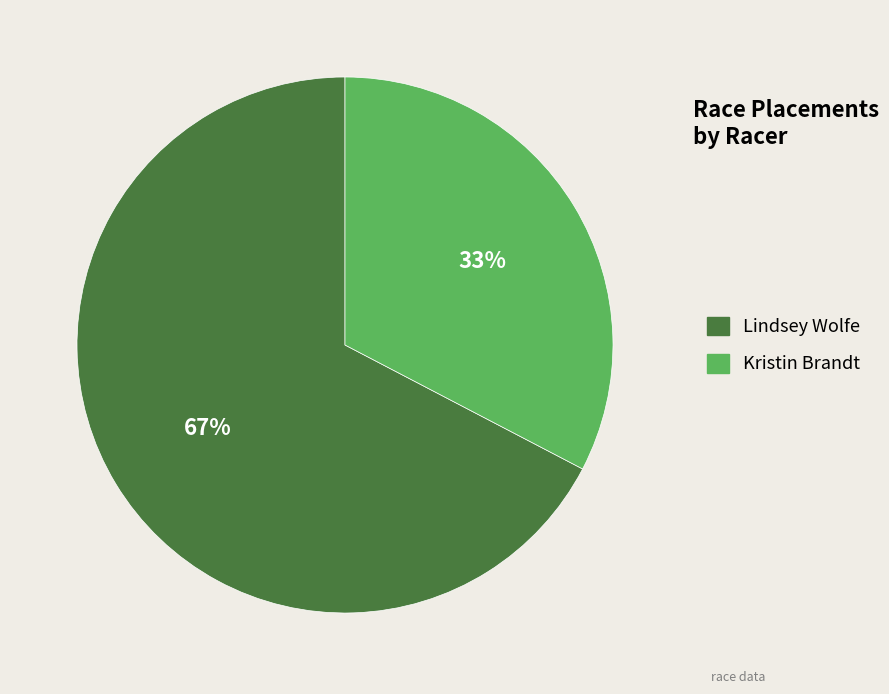

True or false: Lindsey Wolfe accounts for 82% of the total.

False